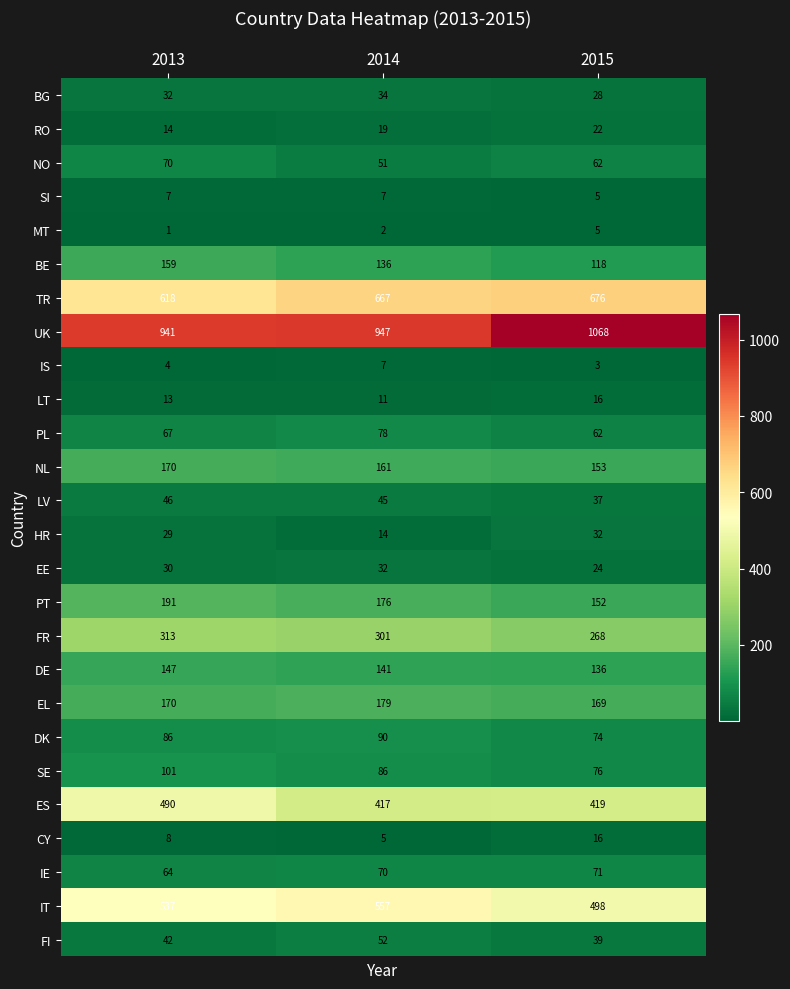

List the labels in order of BE value, smallest first.

2015, 2014, 2013